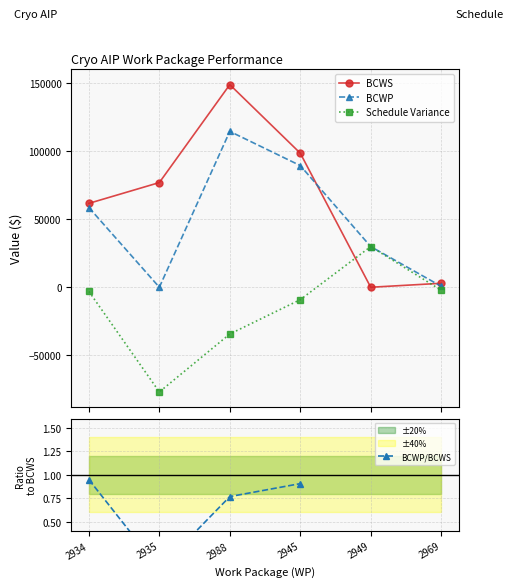

Which has a higher value, 2949 or 2988?

2988